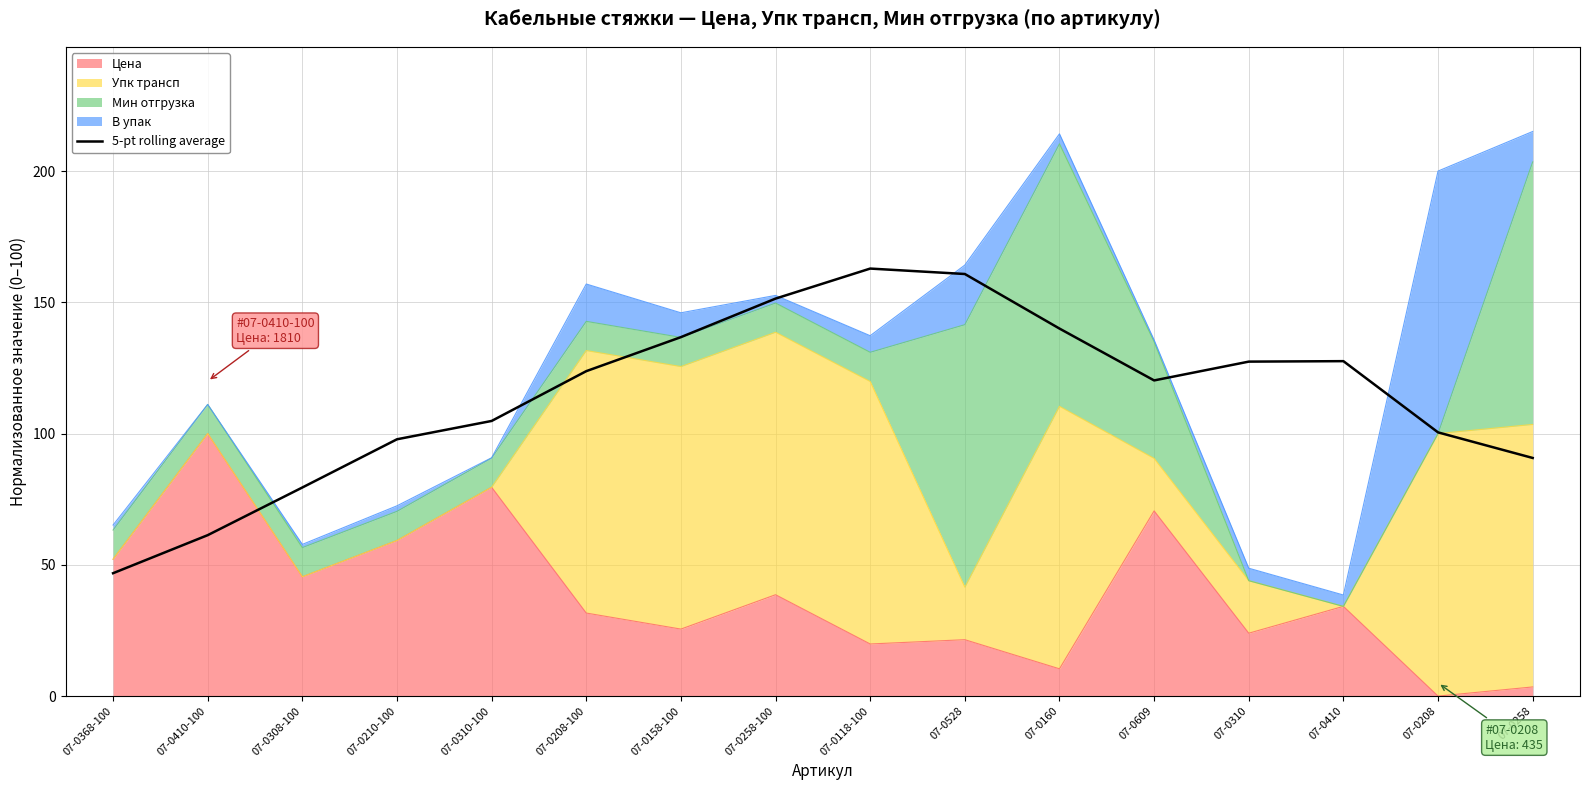

Which label corresponds to the largest value in the chart?

07-0118-100